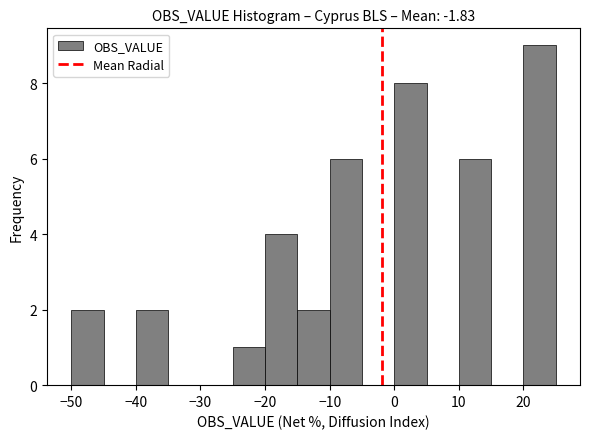

Reading left to right, transcribe this chart: for each bar, give the range it covers on the x-axis and its height. The values are not printed on the chart, so give them approximately, as read against the axis.

-50 to -45: 2
-45 to -40: 0
-40 to -35: 2
-35 to -30: 0
-30 to -25: 0
-25 to -20: 1
-20 to -15: 4
-15 to -10: 2
-10 to -5: 6
-5 to 0: 0
0 to 5: 8
5 to 10: 0
10 to 15: 6
15 to 20: 0
20 to 25: 9